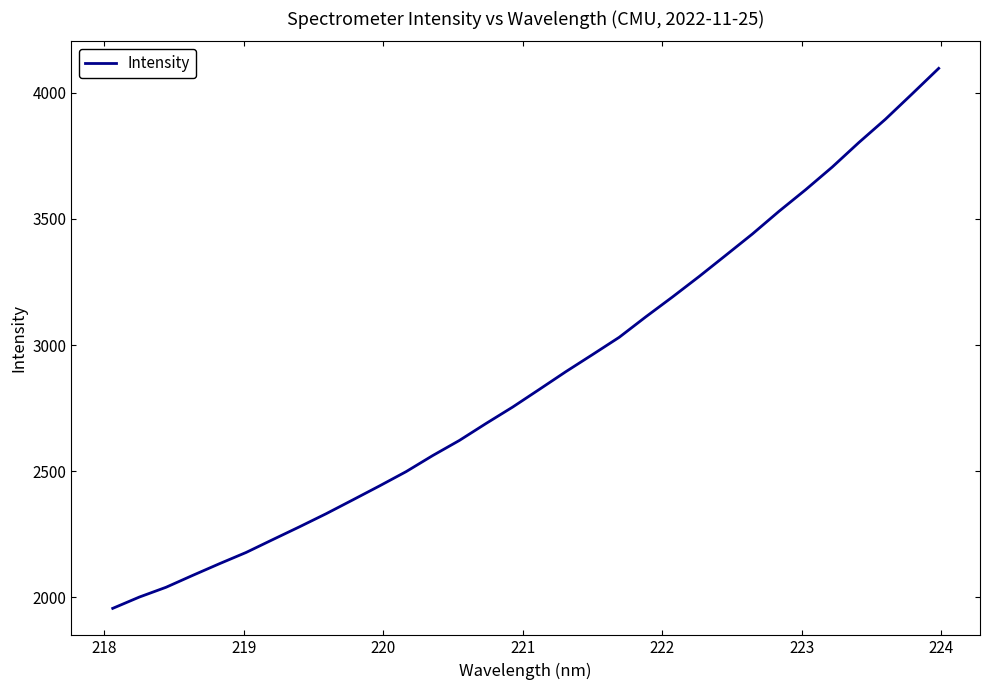

What is the difference between the maximum and minimum values?

2139.6